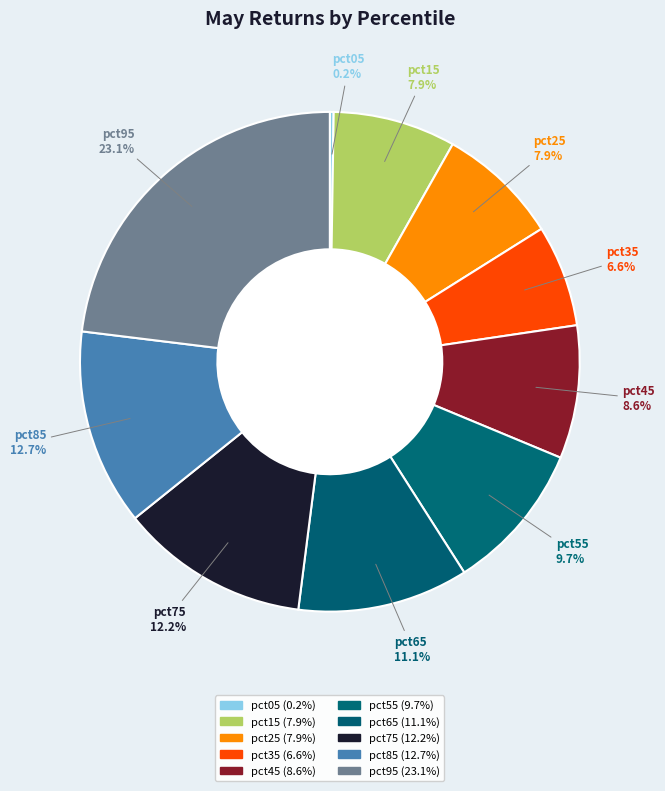

What is the total percentage of pct65 and pct45?

19.7%